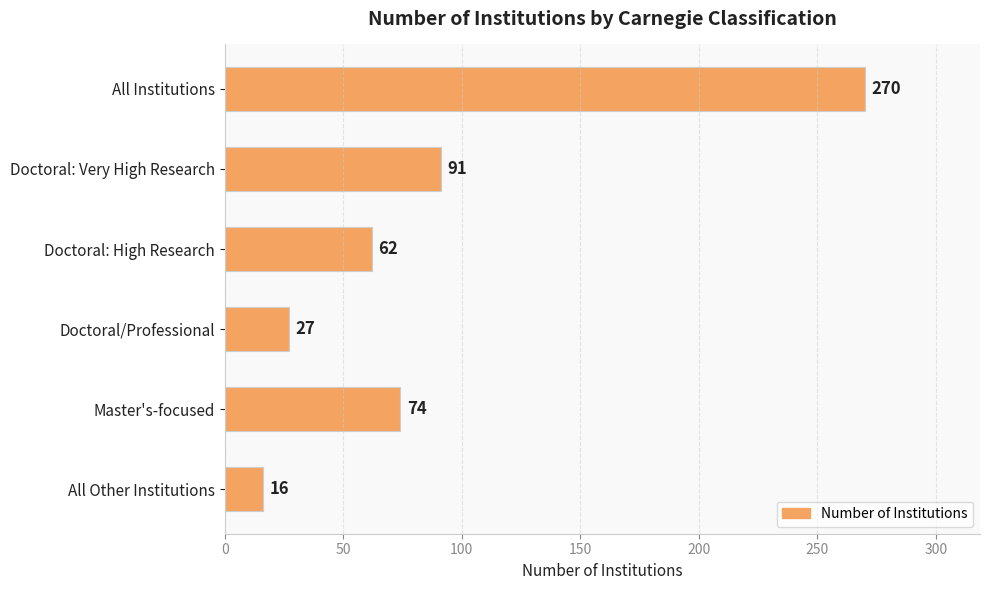

The value at Doctoral/Professional is 27. True or false?

True